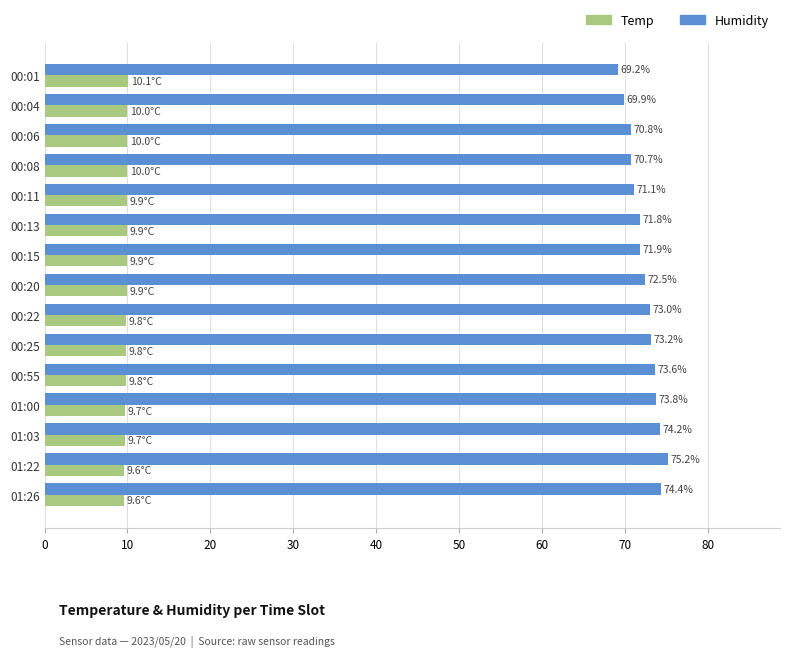

Is the value of Humidity at 01:26 greater than the value of Temp at 00:13?

Yes